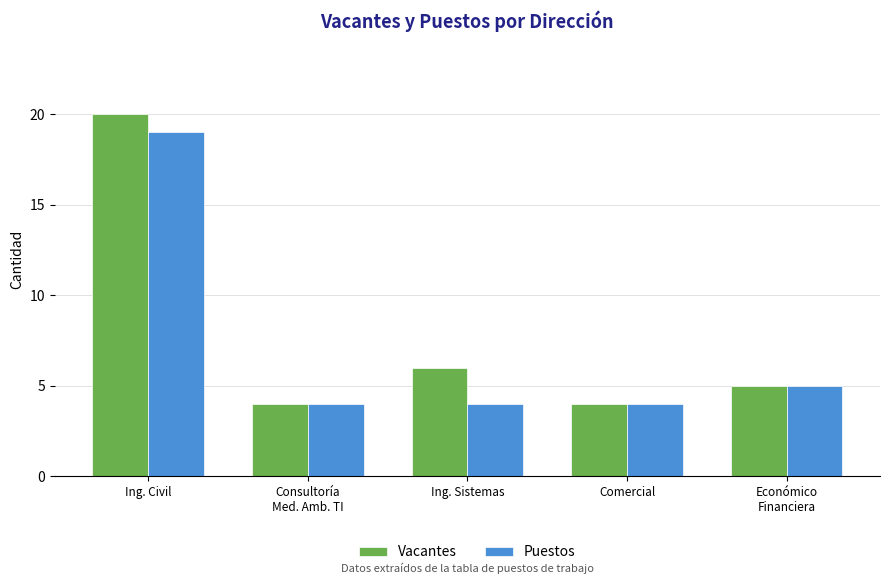

Where is Vacantes nearest to the value 12?

Ing. Sistemas